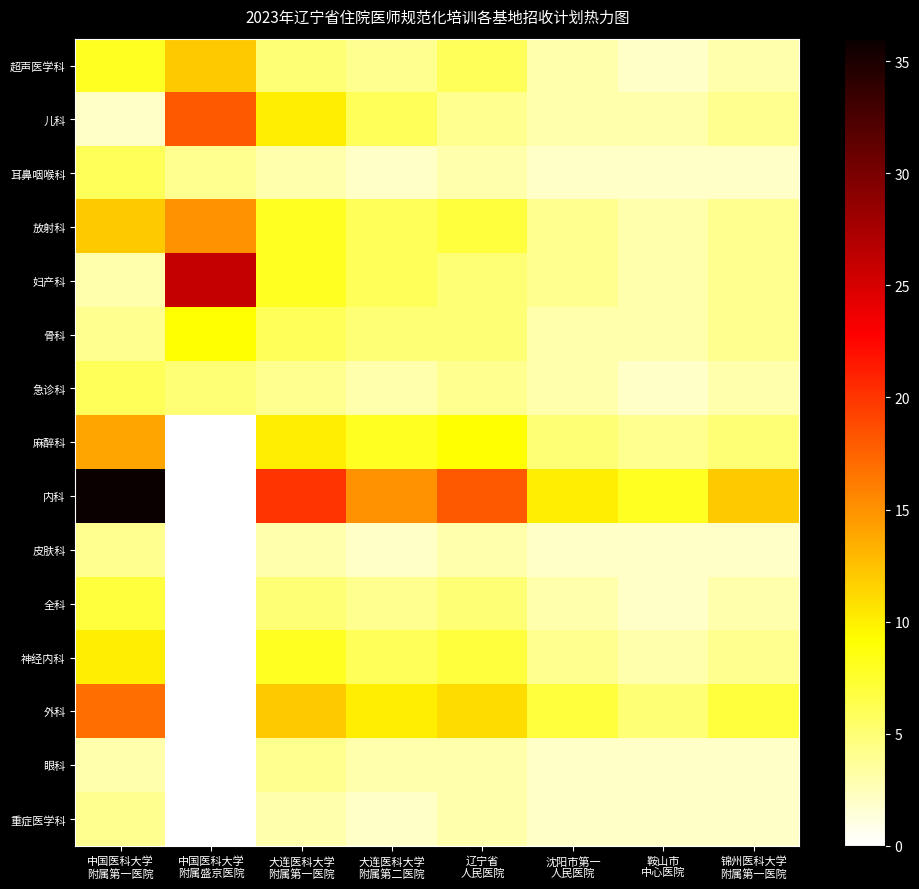

Reading right to left, list all the values displayed in this chart.

超声医学科: 锦州医科大学
附属第一医院=3	鞍山市
中心医院=2	沈阳市第一
人民医院=3	辽宁省
人民医院=6	大连医科大学
附属第二医院=4	大连医科大学
附属第一医院=5	中国医科大学
附属盛京医院=12	中国医科大学
附属第一医院=8
儿科: 锦州医科大学
附属第一医院=4	鞍山市
中心医院=3	沈阳市第一
人民医院=3	辽宁省
人民医院=4	大连医科大学
附属第二医院=6	大连医科大学
附属第一医院=10	中国医科大学
附属盛京医院=18	中国医科大学
附属第一医院=2
耳鼻咽喉科: 锦州医科大学
附属第一医院=2	鞍山市
中心医院=2	沈阳市第一
人民医院=2	辽宁省
人民医院=3	大连医科大学
附属第二医院=2	大连医科大学
附属第一医院=3	中国医科大学
附属盛京医院=4	中国医科大学
附属第一医院=6
放射科: 锦州医科大学
附属第一医院=4	鞍山市
中心医院=3	沈阳市第一
人民医院=4	辽宁省
人民医院=7	大连医科大学
附属第二医院=6	大连医科大学
附属第一医院=8	中国医科大学
附属盛京医院=15	中国医科大学
附属第一医院=12
妇产科: 锦州医科大学
附属第一医院=4	鞍山市
中心医院=3	沈阳市第一
人民医院=4	辽宁省
人民医院=5	大连医科大学
附属第二医院=6	大连医科大学
附属第一医院=8	中国医科大学
附属盛京医院=26	中国医科大学
附属第一医院=3
骨科: 锦州医科大学
附属第一医院=4	鞍山市
中心医院=3	沈阳市第一
人民医院=3	辽宁省
人民医院=5	大连医科大学
附属第二医院=5	大连医科大学
附属第一医院=6	中国医科大学
附属盛京医院=9	中国医科大学
附属第一医院=4
急诊科: 锦州医科大学
附属第一医院=3	鞍山市
中心医院=2	沈阳市第一
人民医院=3	辽宁省
人民医院=4	大连医科大学
附属第二医院=3	大连医科大学
附属第一医院=4	中国医科大学
附属盛京医院=5	中国医科大学
附属第一医院=6
麻醉科: 锦州医科大学
附属第一医院=5	鞍山市
中心医院=4	沈阳市第一
人民医院=5	辽宁省
人民医院=9	大连医科大学
附属第二医院=8	大连医科大学
附属第一医院=10	中国医科大学
附属盛京医院=0	中国医科大学
附属第一医院=14
内科: 锦州医科大学
附属第一医院=12	鞍山市
中心医院=8	沈阳市第一
人民医院=10	辽宁省
人民医院=18	大连医科大学
附属第二医院=15	大连医科大学
附属第一医院=20	中国医科大学
附属盛京医院=0	中国医科大学
附属第一医院=36
皮肤科: 锦州医科大学
附属第一医院=2	鞍山市
中心医院=2	沈阳市第一
人民医院=2	辽宁省
人民医院=3	大连医科大学
附属第二医院=2	大连医科大学
附属第一医院=3	中国医科大学
附属盛京医院=0	中国医科大学
附属第一医院=4
全科: 锦州医科大学
附属第一医院=3	鞍山市
中心医院=2	沈阳市第一
人民医院=3	辽宁省
人民医院=5	大连医科大学
附属第二医院=4	大连医科大学
附属第一医院=5	中国医科大学
附属盛京医院=0	中国医科大学
附属第一医院=7
神经内科: 锦州医科大学
附属第一医院=4	鞍山市
中心医院=3	沈阳市第一
人民医院=4	辽宁省
人民医院=7	大连医科大学
附属第二医院=6	大连医科大学
附属第一医院=8	中国医科大学
附属盛京医院=0	中国医科大学
附属第一医院=10
外科: 锦州医科大学
附属第一医院=7	鞍山市
中心医院=5	沈阳市第一
人民医院=7	辽宁省
人民医院=11	大连医科大学
附属第二医院=10	大连医科大学
附属第一医院=12	中国医科大学
附属盛京医院=0	中国医科大学
附属第一医院=17
眼科: 锦州医科大学
附属第一医院=2	鞍山市
中心医院=2	沈阳市第一
人民医院=2	辽宁省
人民医院=3	大连医科大学
附属第二医院=3	大连医科大学
附属第一医院=4	中国医科大学
附属盛京医院=0	中国医科大学
附属第一医院=3
重症医学科: 锦州医科大学
附属第一医院=2	鞍山市
中心医院=2	沈阳市第一
人民医院=2	辽宁省
人民医院=3	大连医科大学
附属第二医院=2	大连医科大学
附属第一医院=3	中国医科大学
附属盛京医院=0	中国医科大学
附属第一医院=4